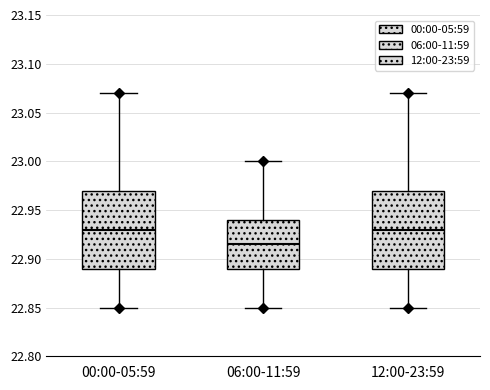

Where does the lower whisker of the box for 06:00-11:59 end on the y-axis? The values are not printed on the chart, so give them approximately, as read against the axis.

22.850